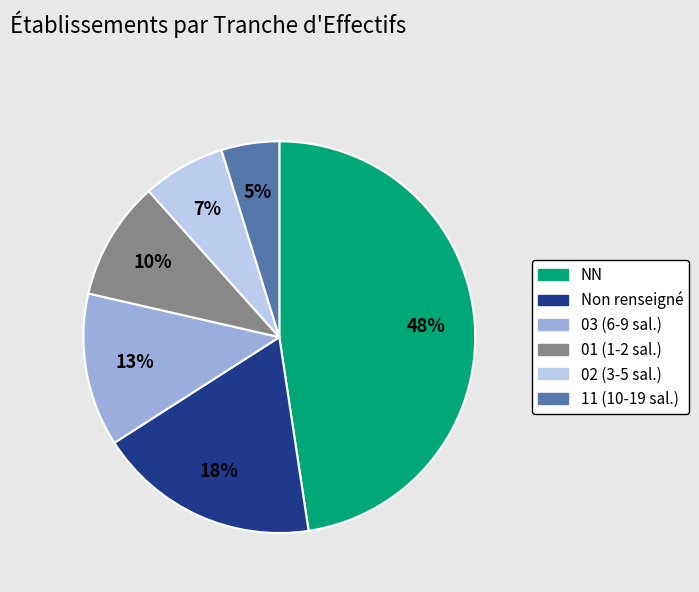

Is there a majority slice in this chart?

No